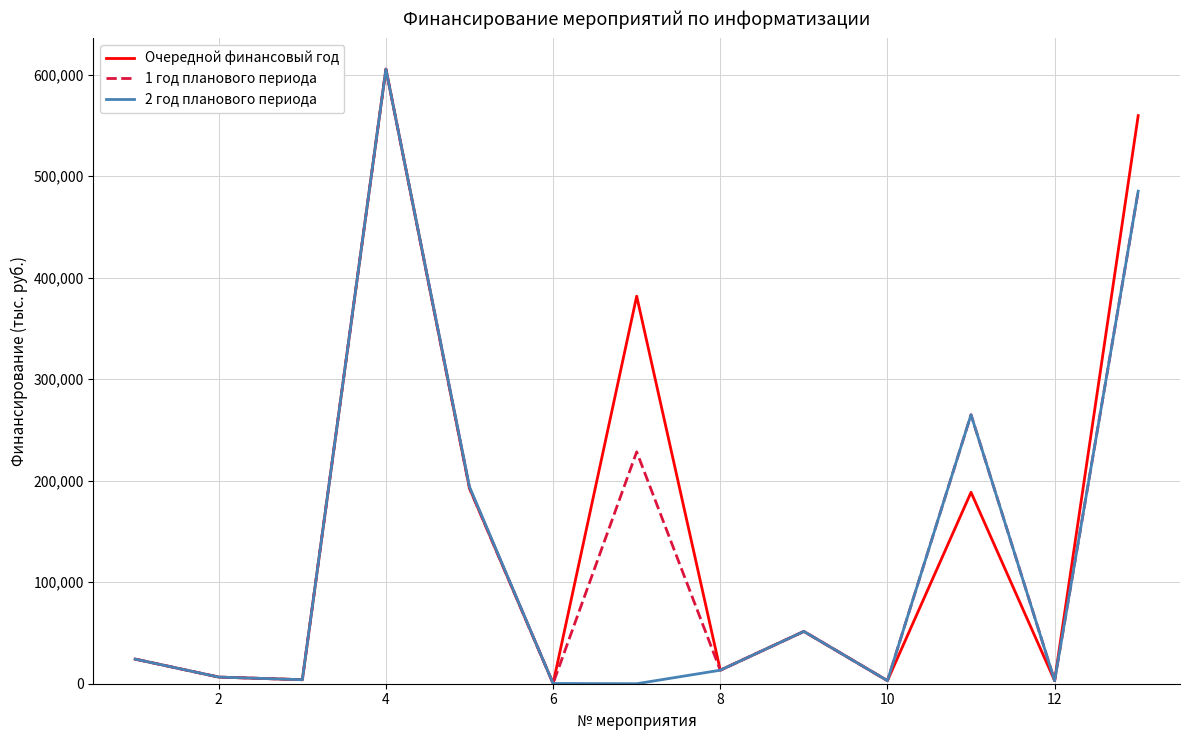

How many lines are shown in the chart?

3